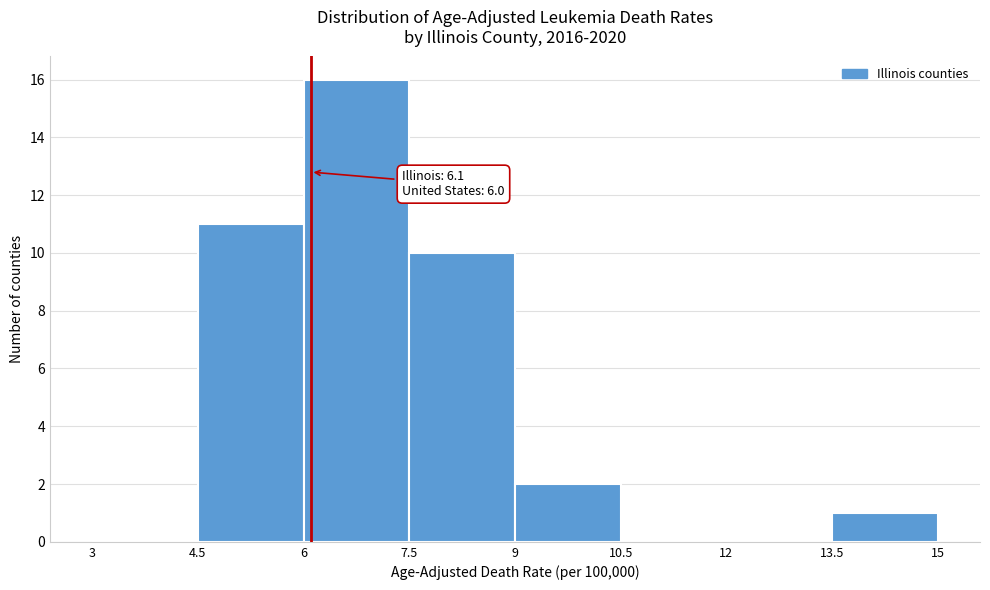

Over which range of the x-axis is the bar tallest?

6 to 7.5